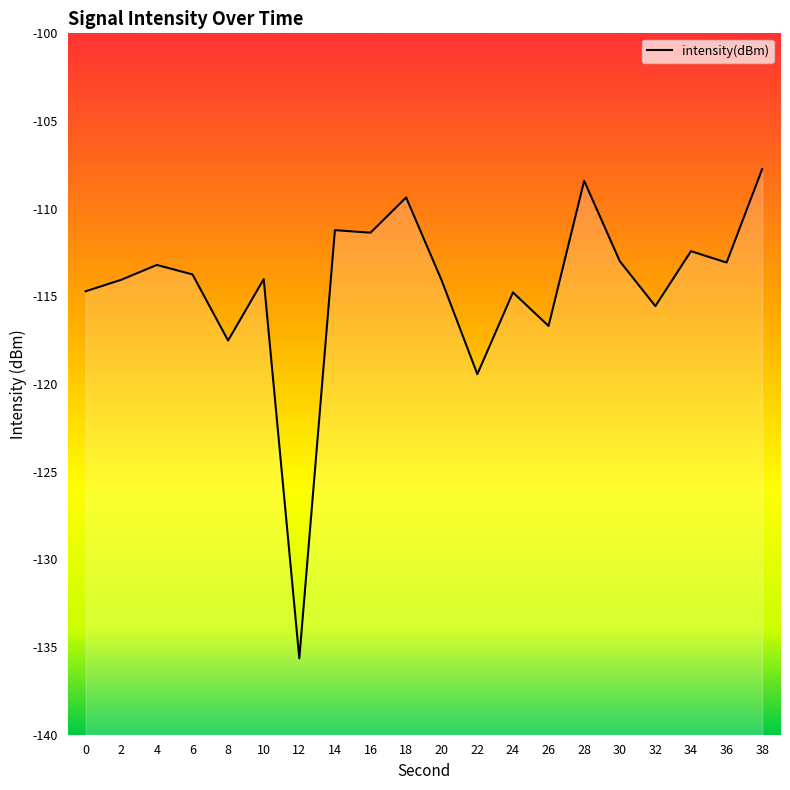

Which category has the lowest value across all series?

12